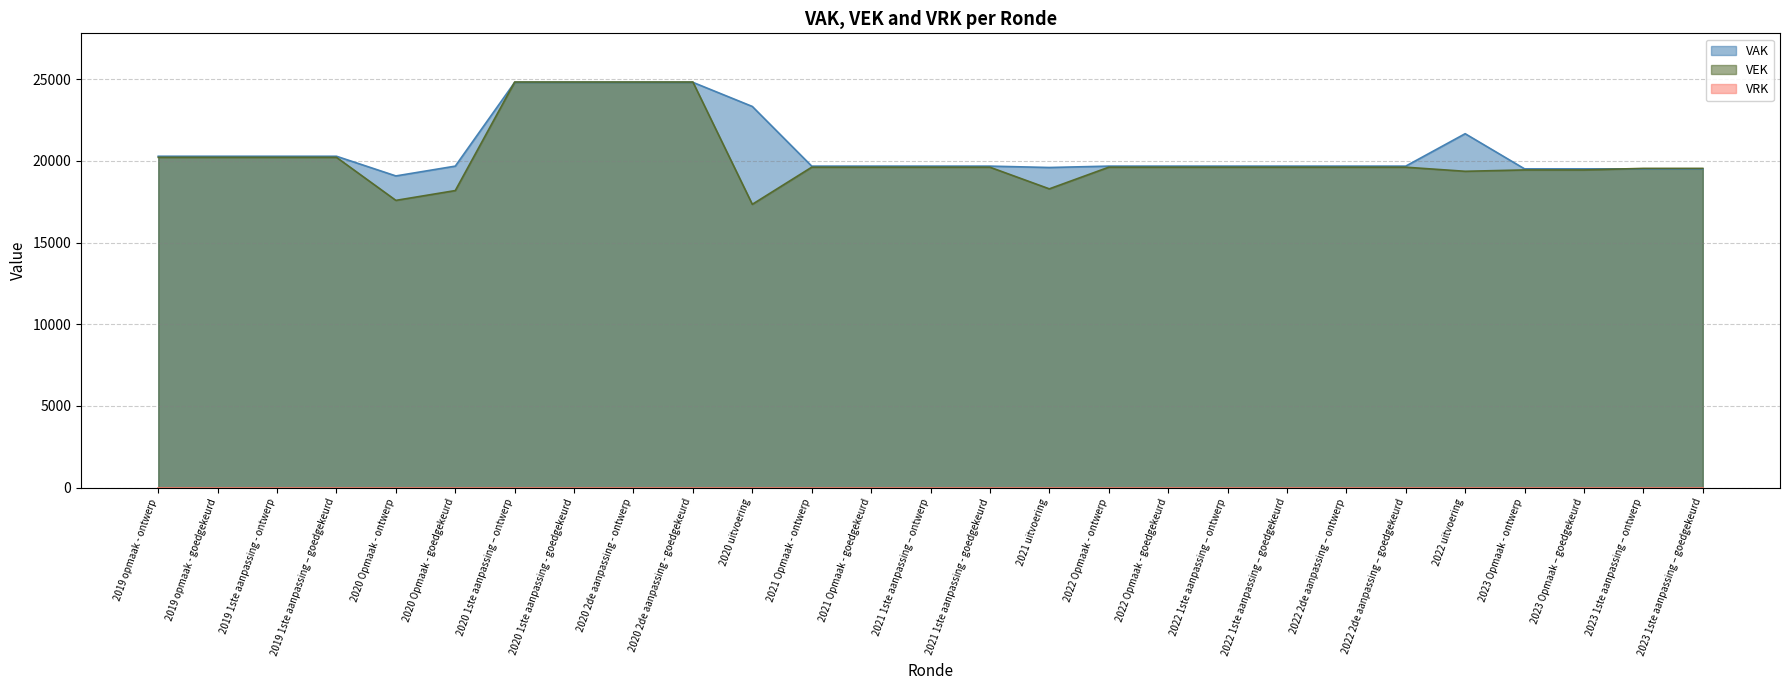

What position from the right is 2022 1ste aanpassing – goedgekeurd?

8